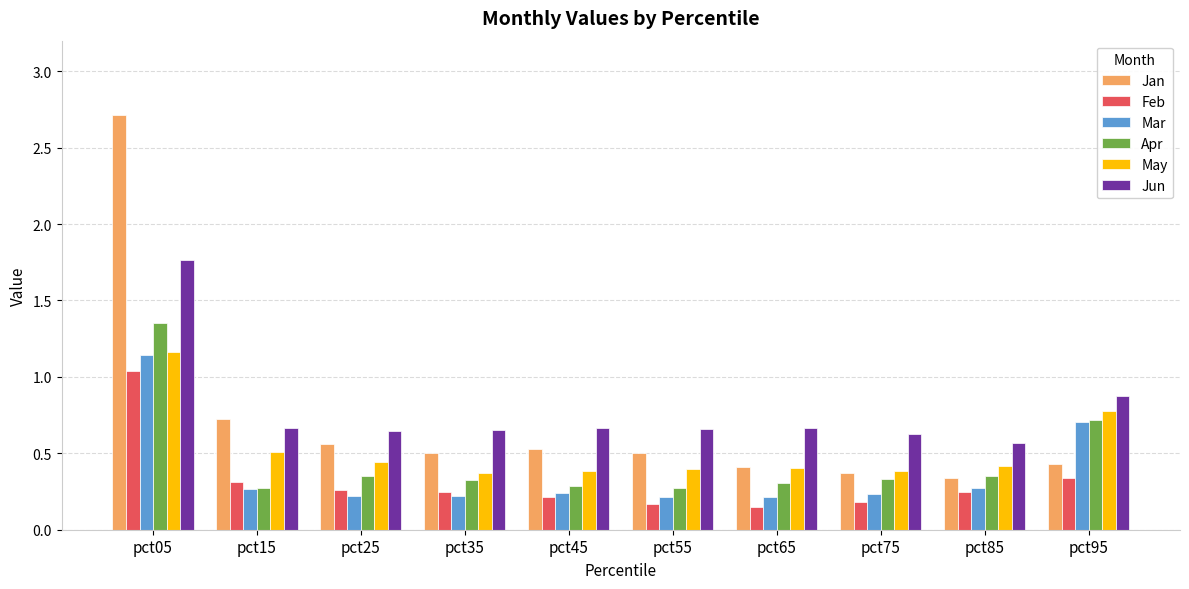

How many Mar values are between 0 and 1?

9